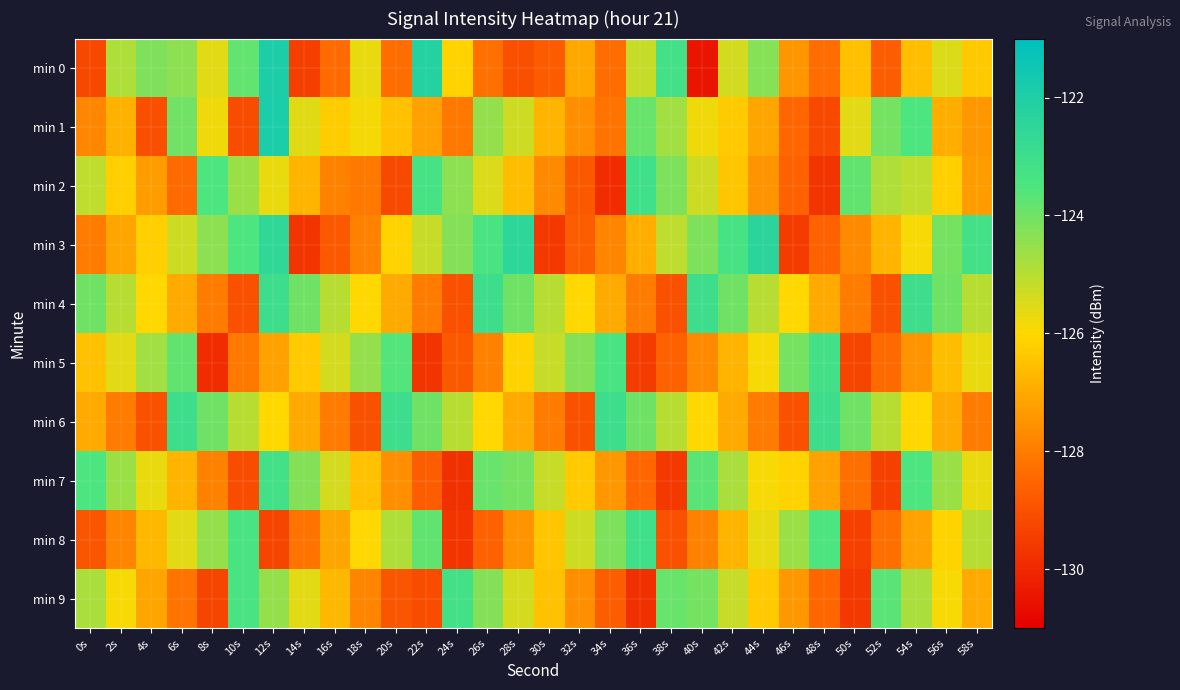

Which series has the largest total across all categories?

min 4